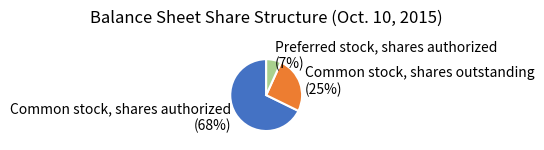

How many segments does this pie chart have?

3